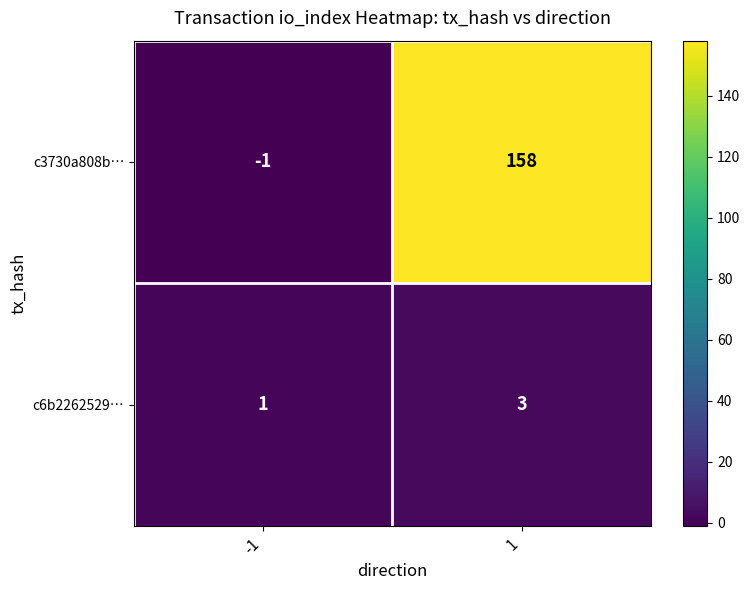

What is the total value across all series at 1?

161